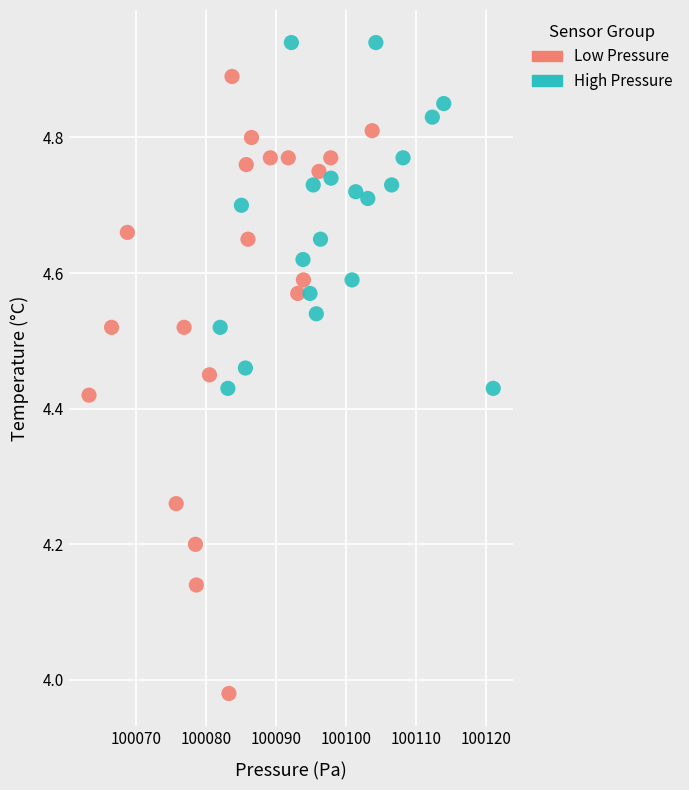

Which series contains the highest Y value?

High Pressure